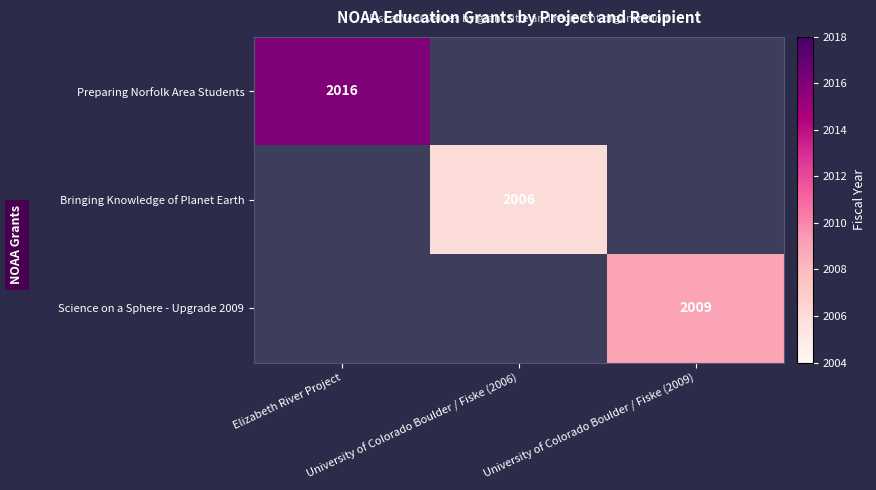

Which category has the highest value in the Preparing Norfolk Area Students series?

Elizabeth River Project